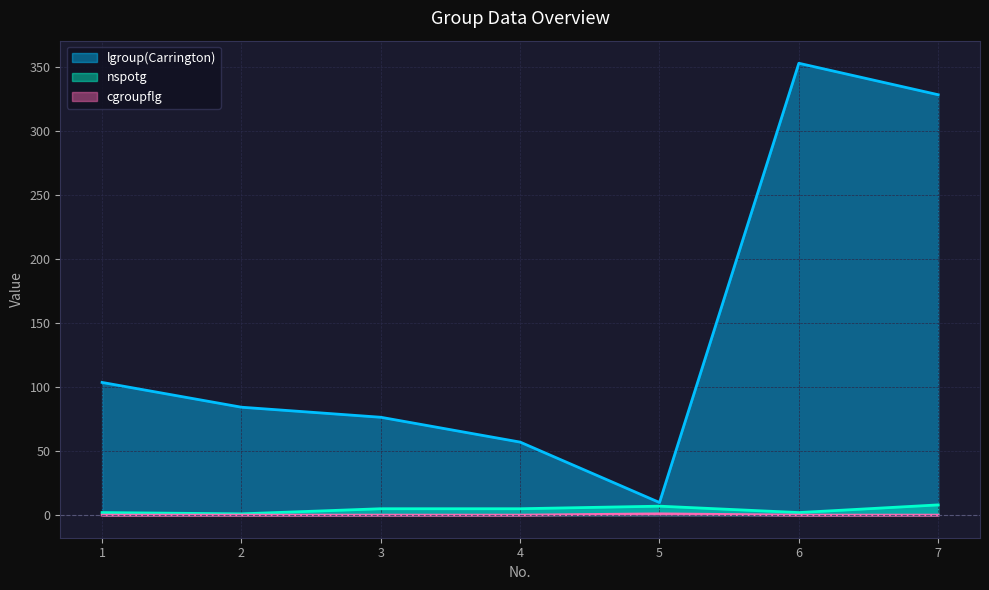

At which label does nspotg reach its peak?

7